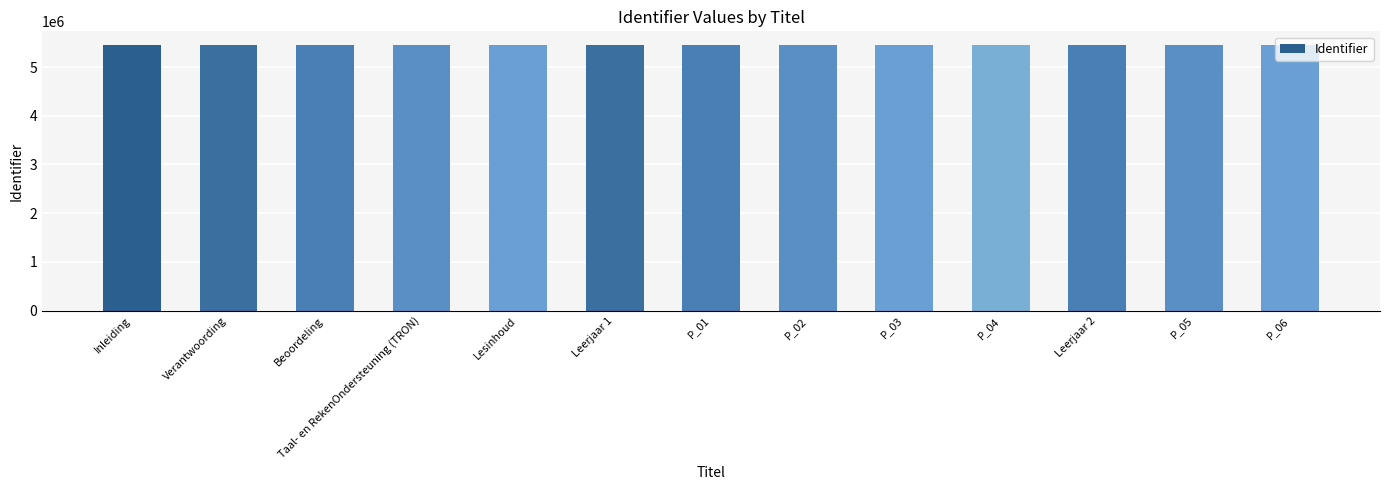

True or false: the data shows 5459815 at P_06.

True